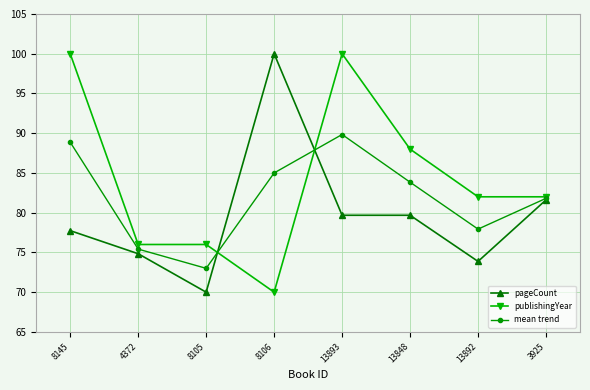

Which category has the lowest value in the mean trend series?

8105